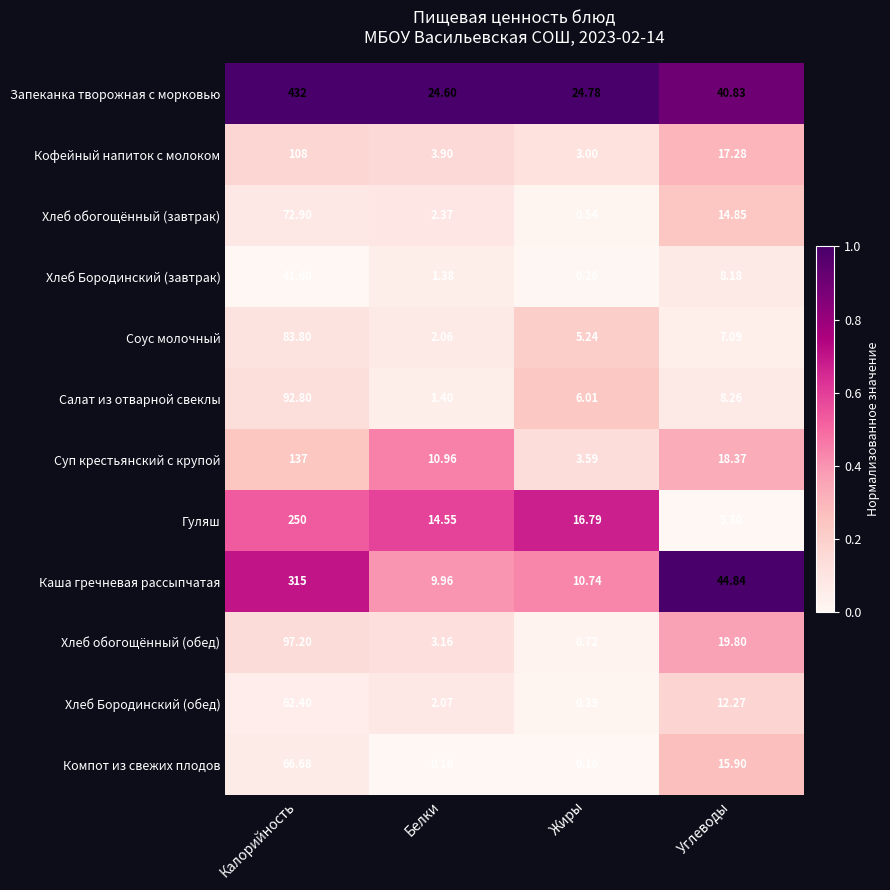

At which category is the sum across all series the highest?

Калорийность